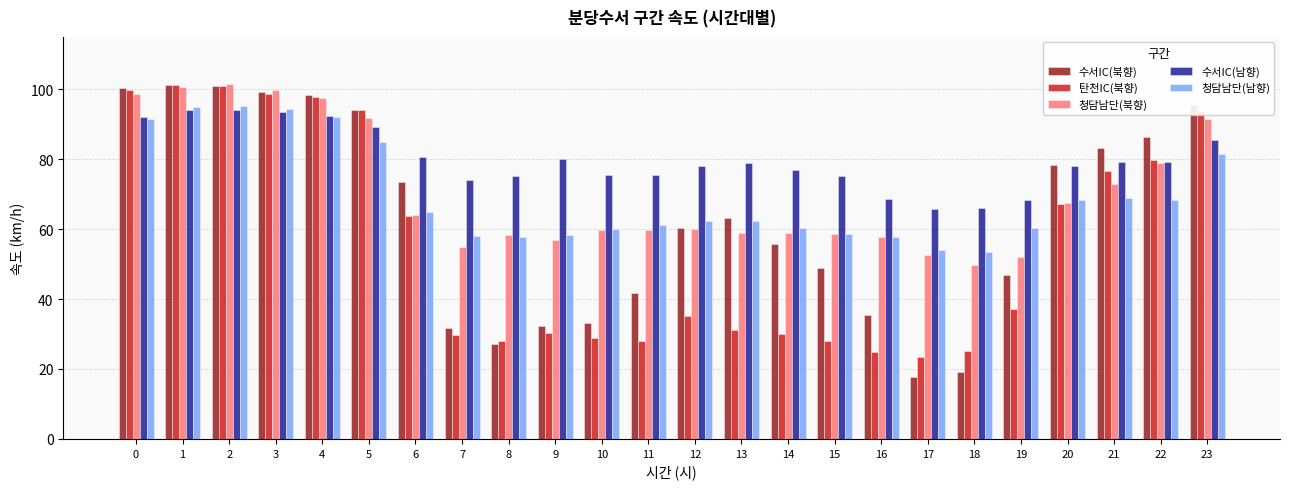

What value does the 청담남단(남향) series have at 6?

64.9